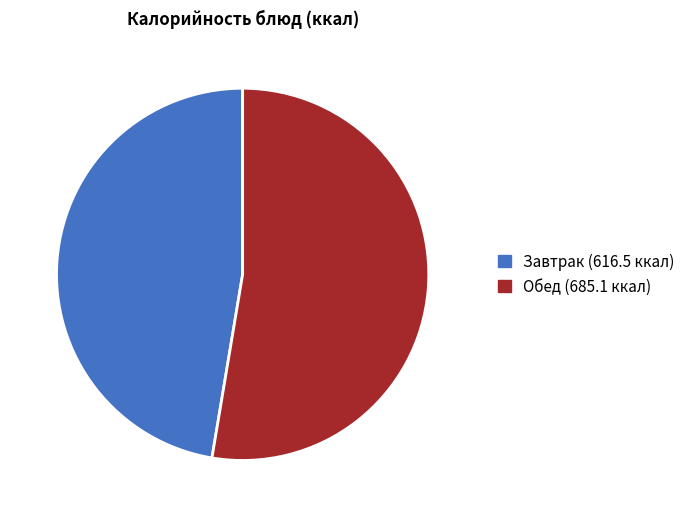

Is there any slice that represents more than half of the pie?

Yes